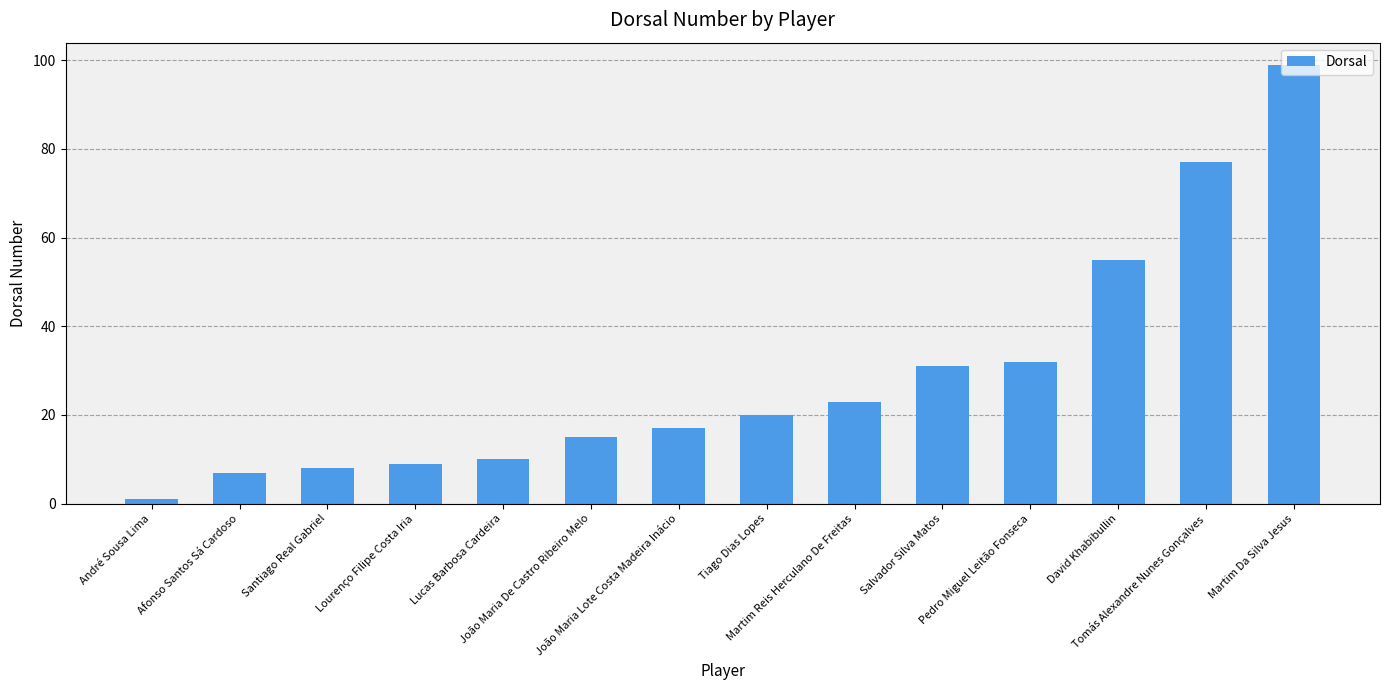

What is the greatest value displayed?

99